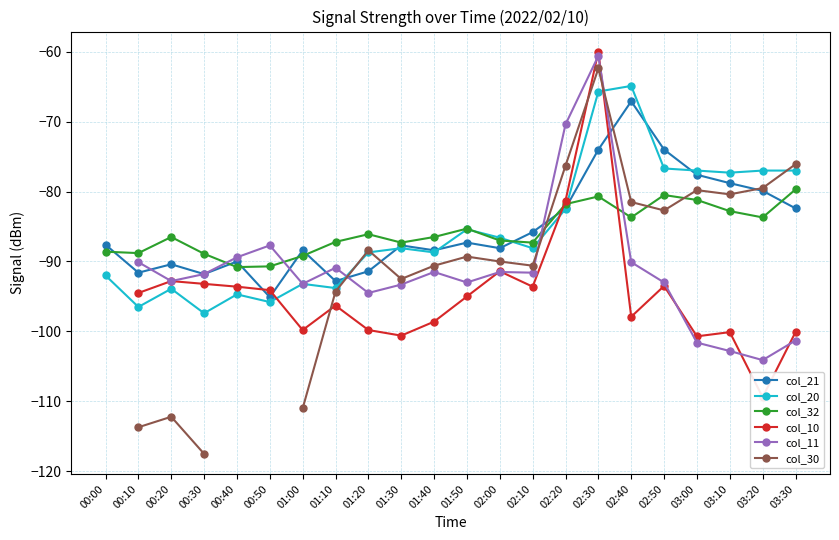

True or false: col_32 has a value of -81.2 at 03:00.

True